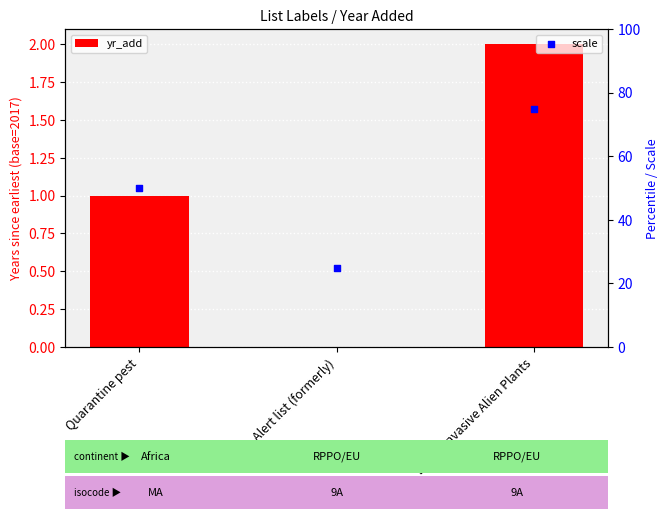

What is the total value across all series at Quarantine pest?

51